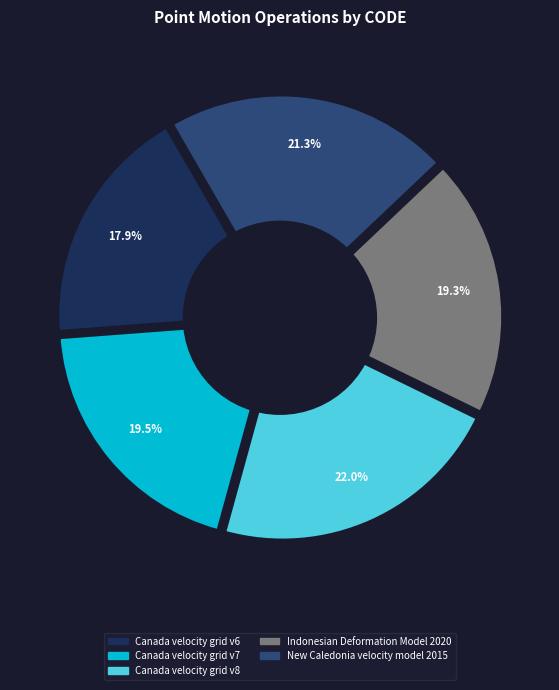

Rank the categories by value from highest to lowest.

Canada velocity grid v8, New Caledonia velocity model 2015, Canada velocity grid v7, Indonesian Deformation Model 2020, Canada velocity grid v6